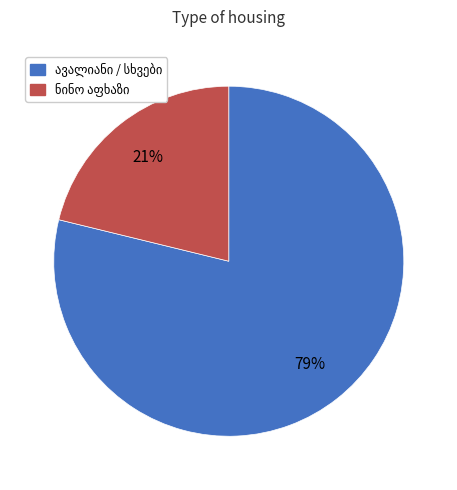

To the nearest percent, what is the average slice percentage?

50%